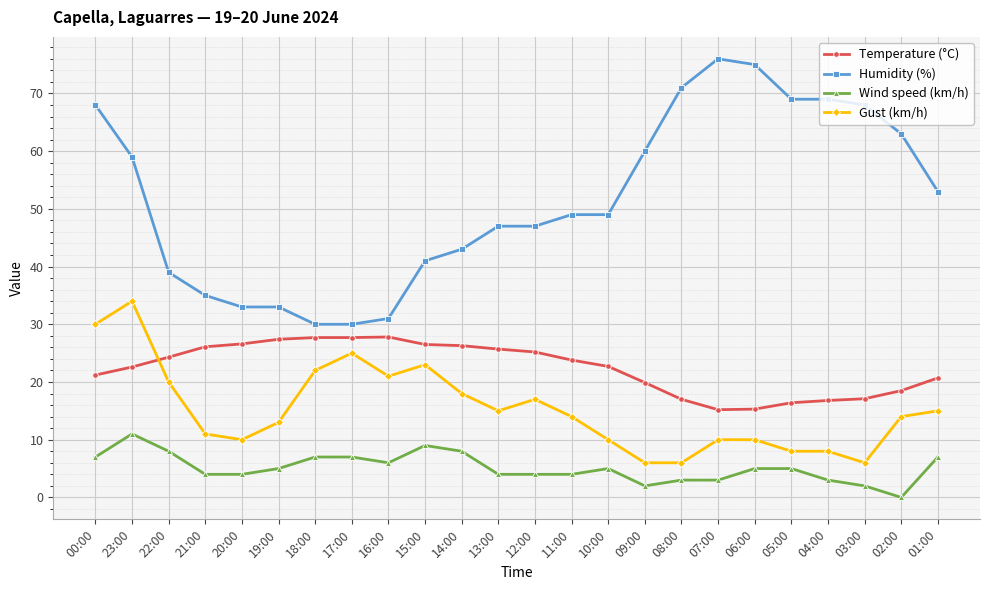

What is the greatest value displayed?

76.0